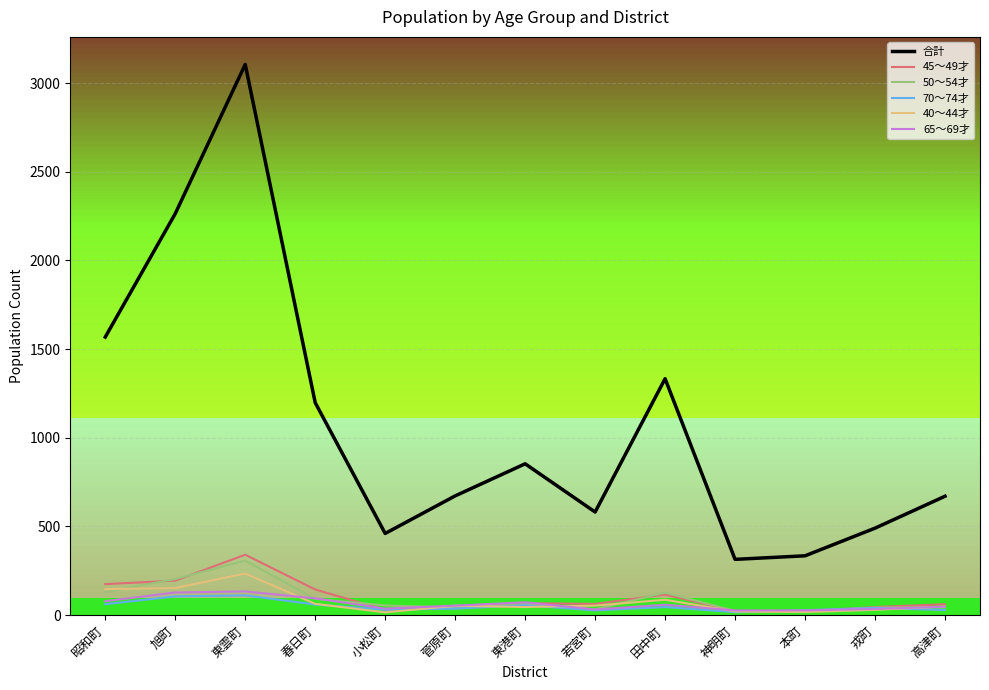

List the series in order of their peak value, highest first.

合計, 45～49才, 50～54才, 40～44才, 65～69才, 70～74才